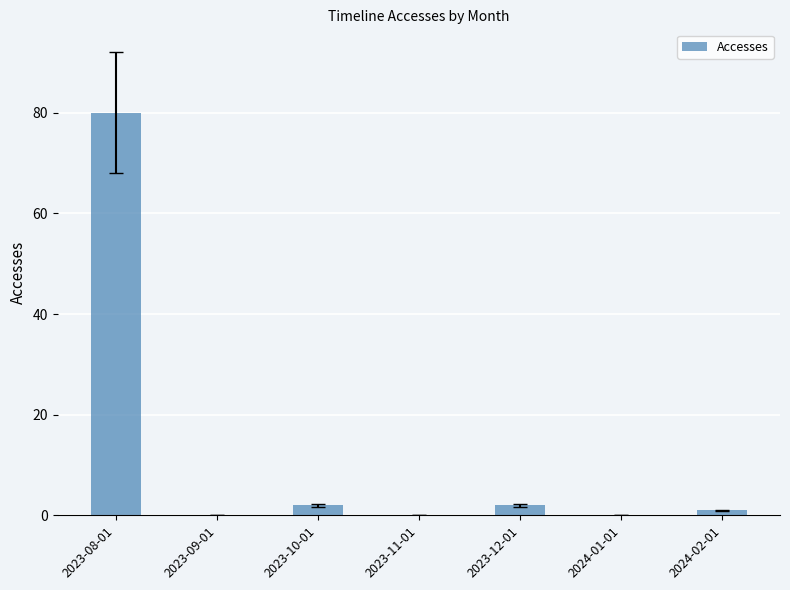

What is the sum of all values?

85